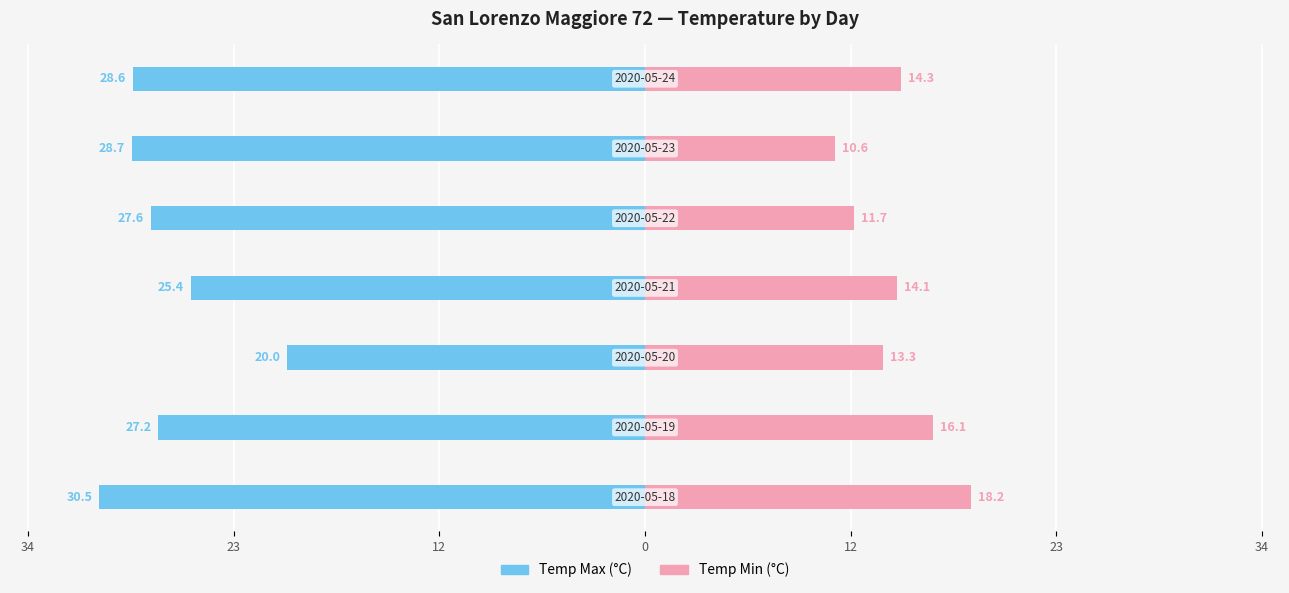

Which series has the widest spread of values?

Temp Max (°C)